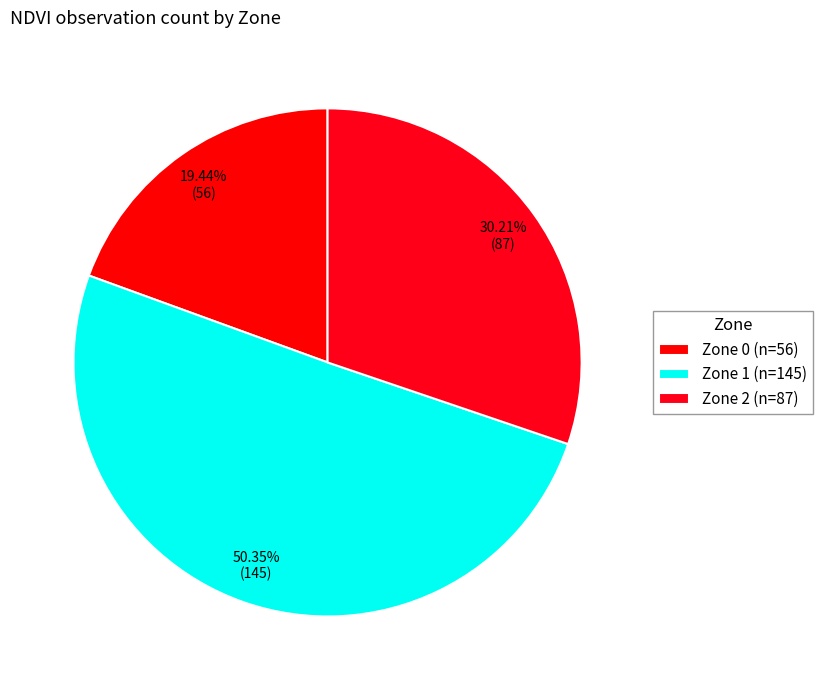

Which category has the biggest portion of the pie?

Zone 1